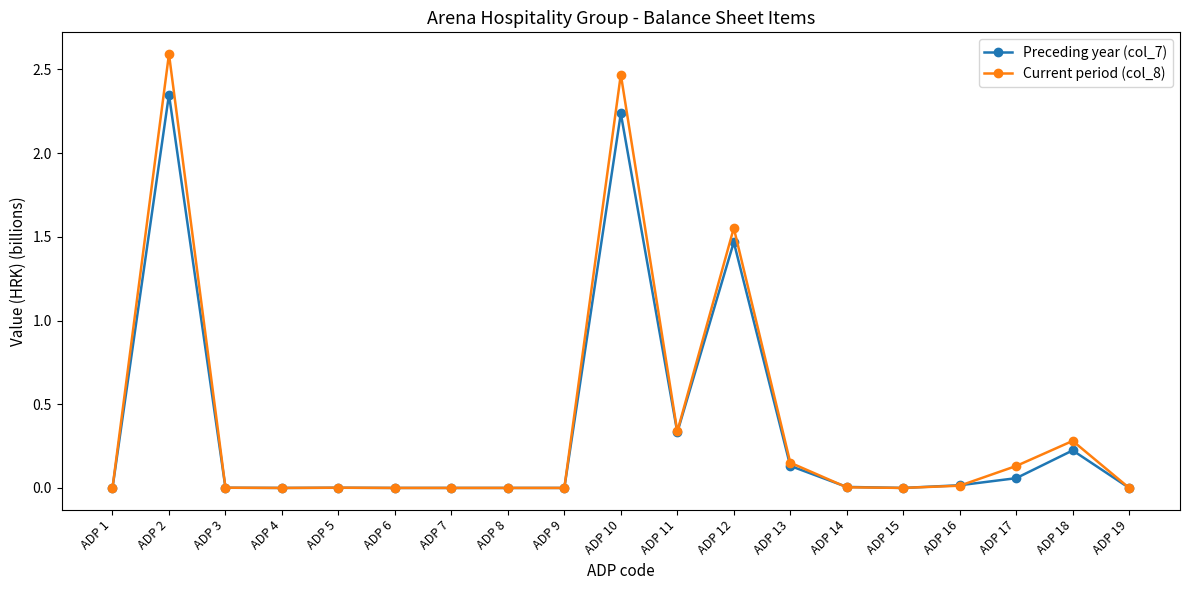

Rank the series by their maximum value, from highest to lowest.

Current period (col_8), Preceding year (col_7)